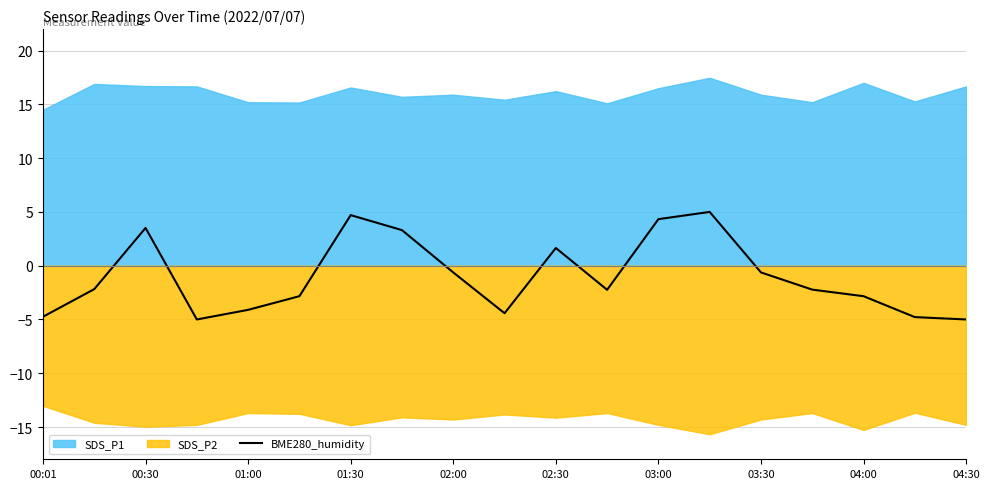

What is the minimum value for BME280_humidity?

-5.0